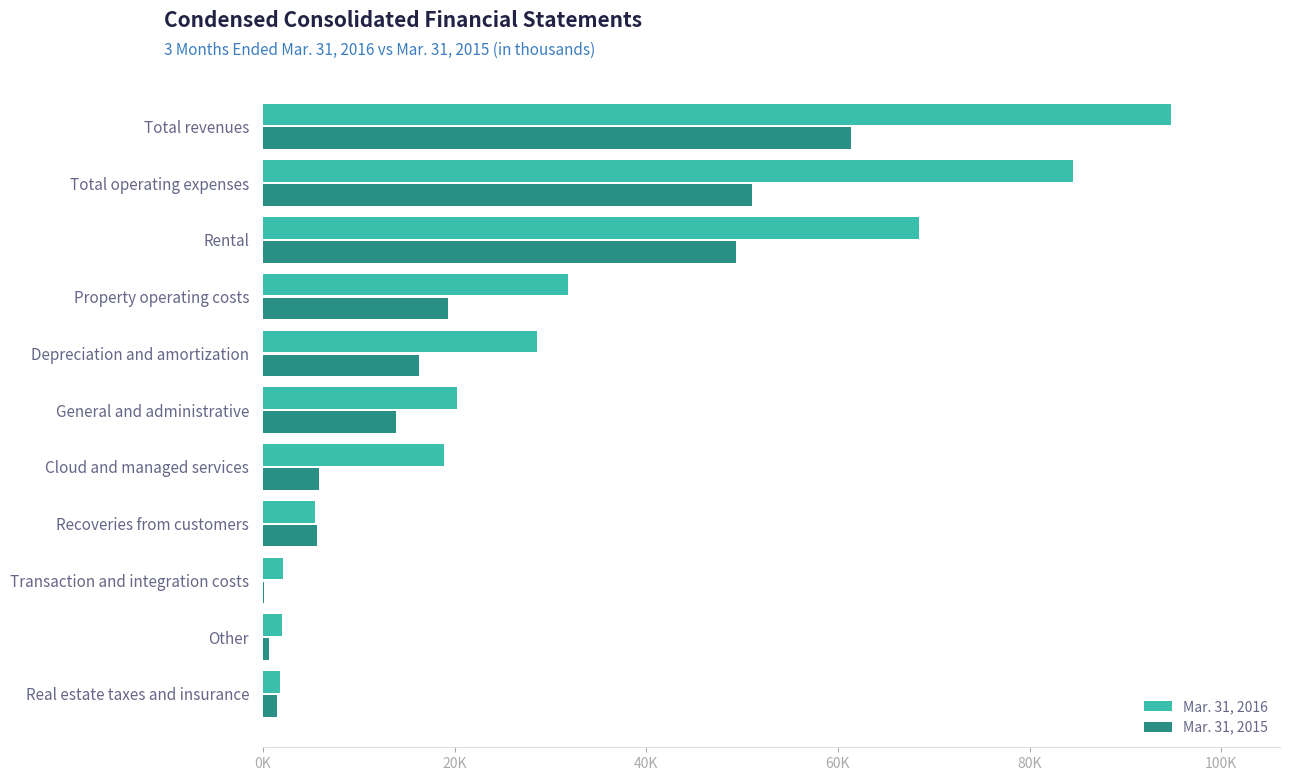

What are all the series names shown in the legend?

Mar. 31, 2016, Mar. 31, 2015